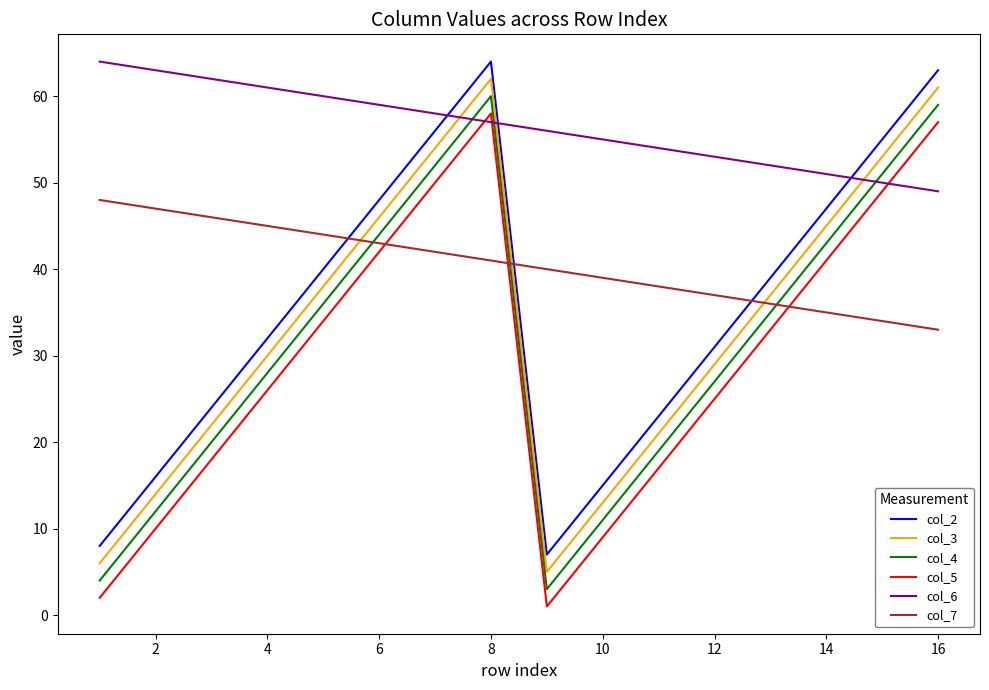

Which series has the largest total across all categories?

col_6